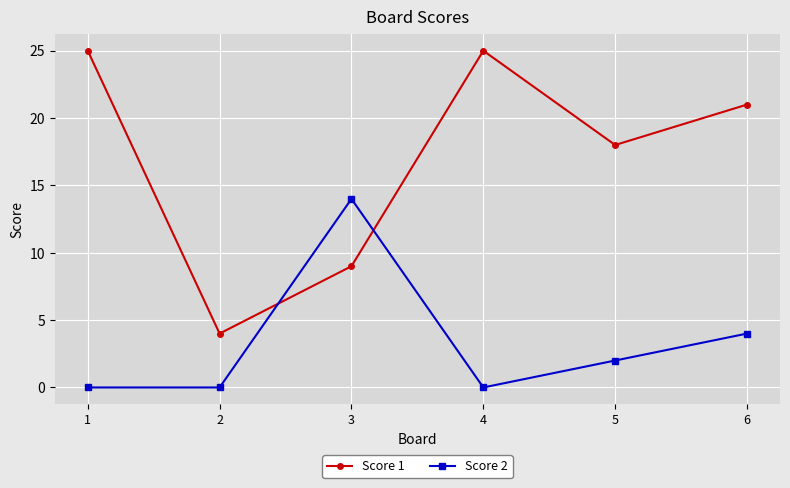

Which category has the lowest value in the Score 1 series?

2